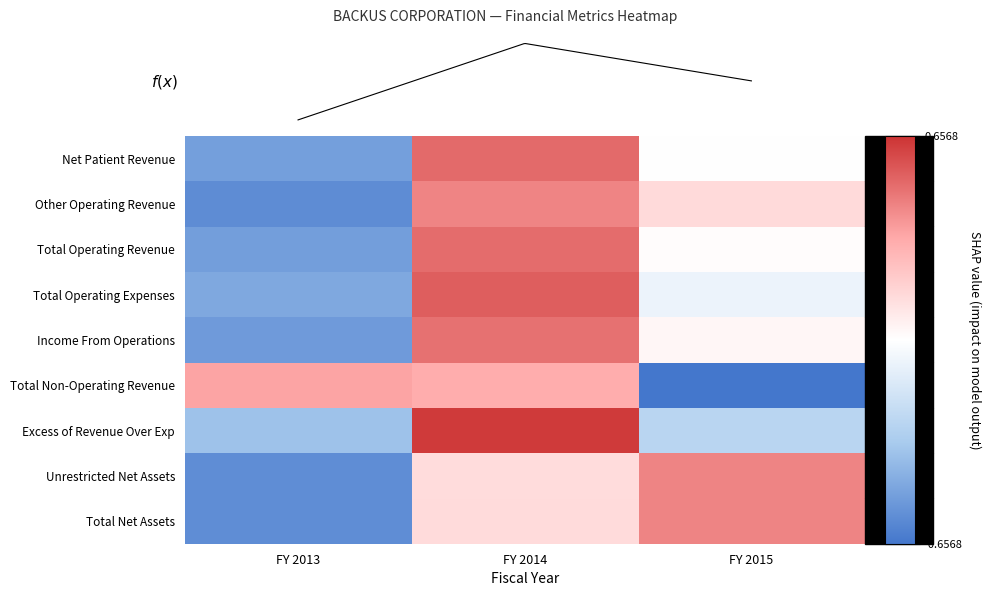

Reading right to left, what are all the values shown in this chart?

Net Patient Revenue: -0.0	0.5	-0.5
Other Operating Revenue: 0.1	0.4	-0.6
Total Operating Revenue: 0.0	0.5	-0.5
Total Operating Expenses: -0.1	0.5	-0.5
Income From Operations: 0.0	0.5	-0.5
Total Non-Operating Revenue: -0.7	0.3	0.3
Excess of Revenue Over Exp: -0.3	0.6	-0.4
Unrestricted Net Assets: 0.4	0.1	-0.6
Total Net Assets: 0.4	0.1	-0.6